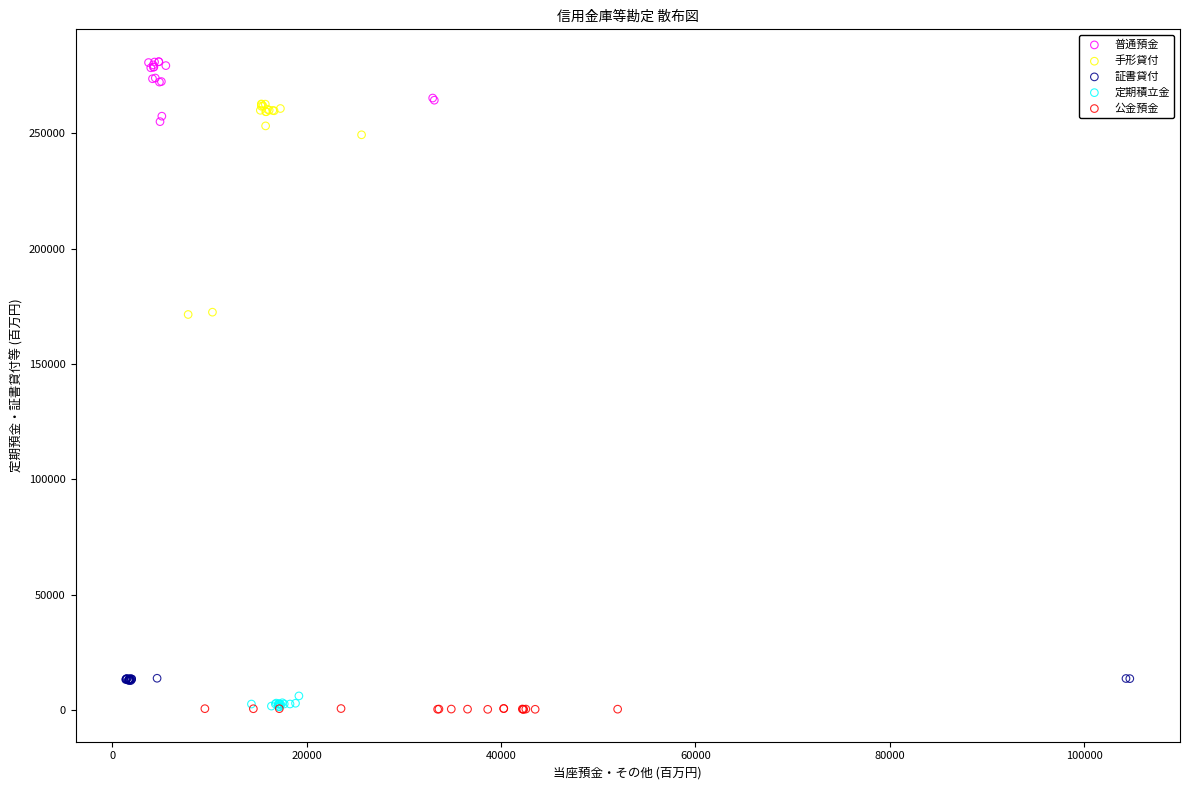

Which series contains the highest Y value?

普通預金